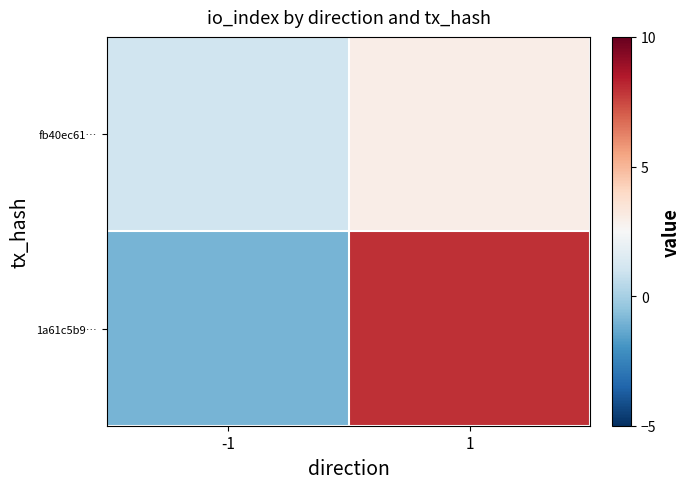

Rank the series by their average value, from lowest to highest.

fb40ec61…, 1a61c5b9…